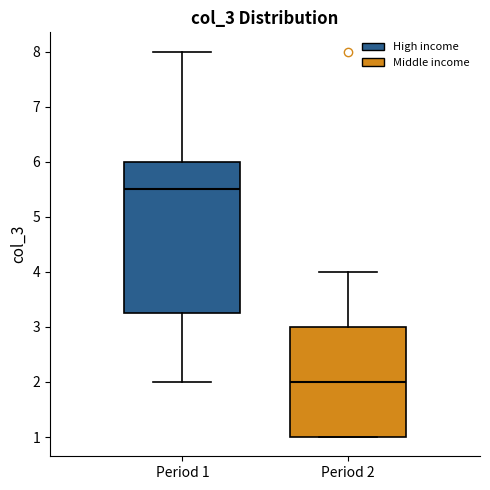

Reading left to right, read every box against the y-axis: the position of its median line, the range the box covers, and the ends of its whiskers. The values are not printed on the chart, so give them approximately, as read against the axis.

Period 1: median 5.5, box 3.3 to 6.0, whiskers 2.0 to 8.0
Period 2: median 2.0, box 1.0 to 3.0, whiskers 1.0 to 4.0